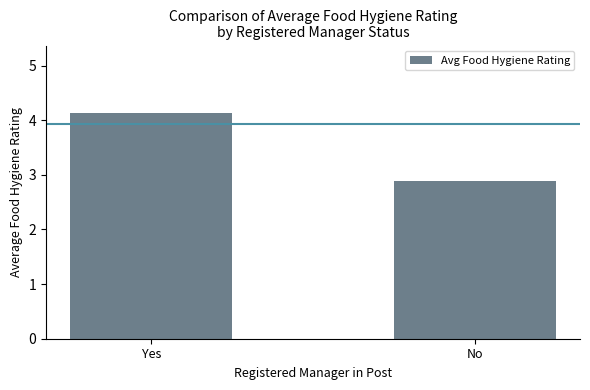

Reading right to left, extract all data points from this chart.

2.9	4.1